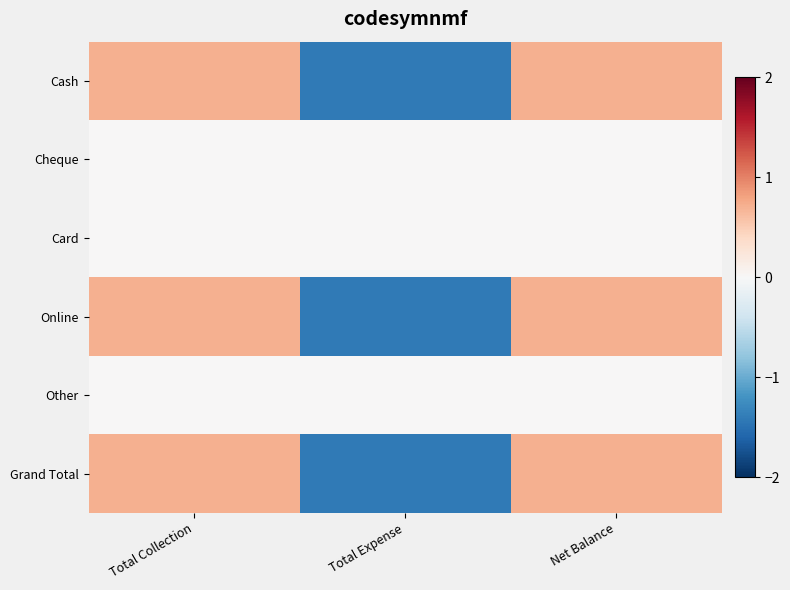

How many data points does each series have?

3